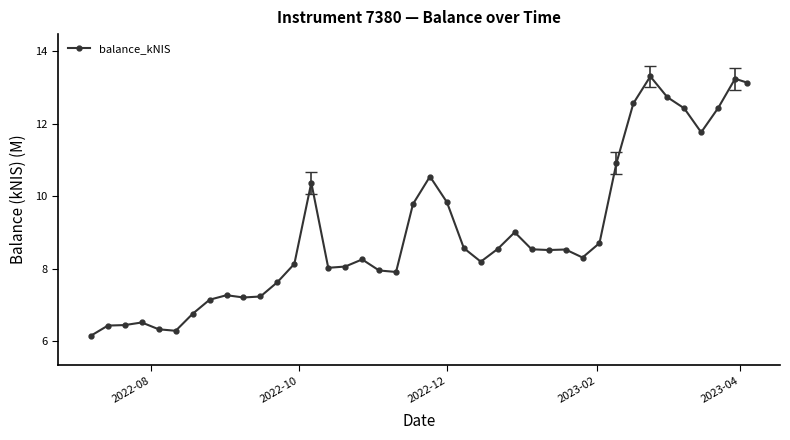

What is the difference between the maximum and second lowest values?

7.0